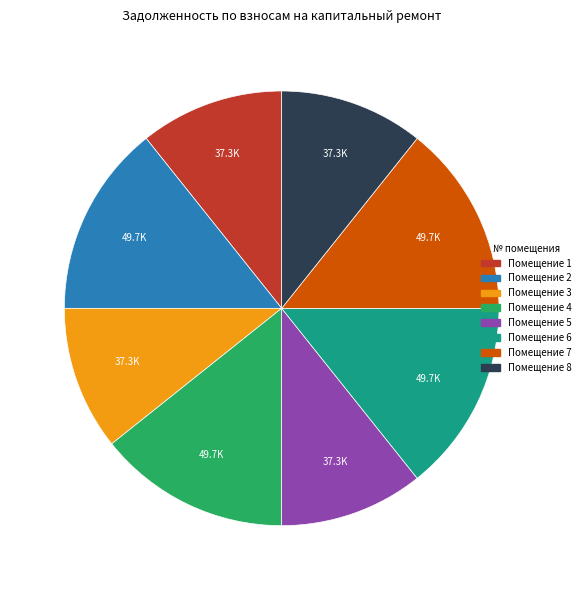

Is there any slice that represents more than half of the pie?

No